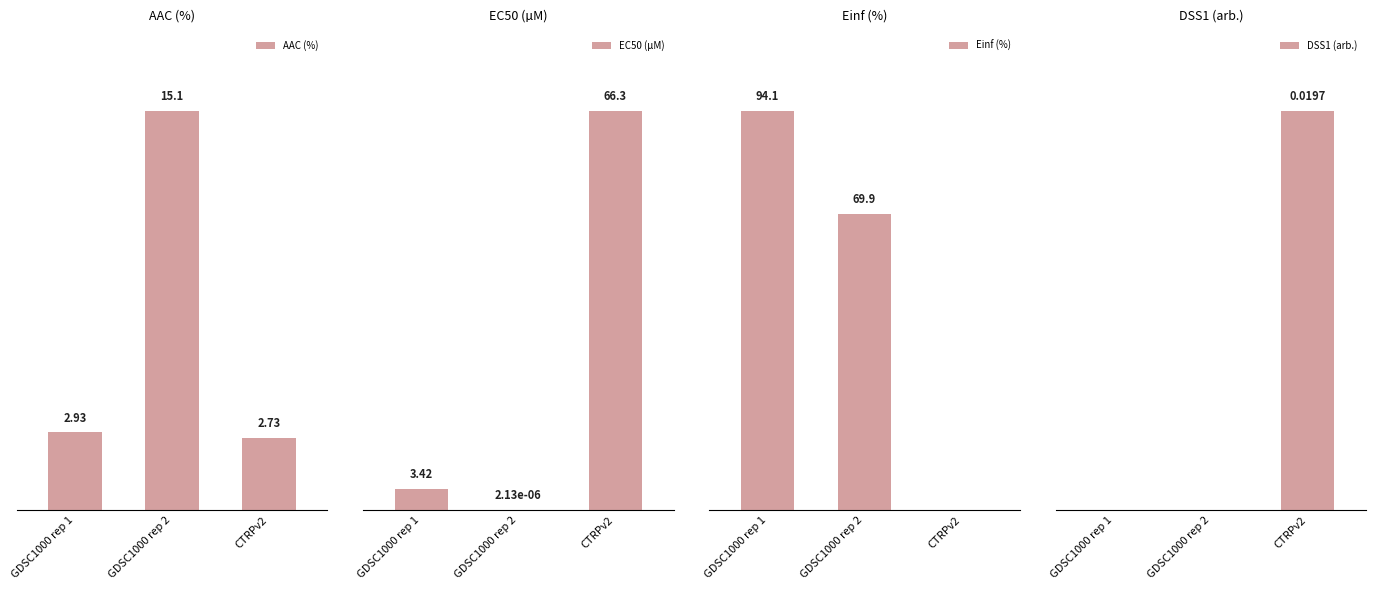

What position from the right is GDSC1000 rep 2?

2